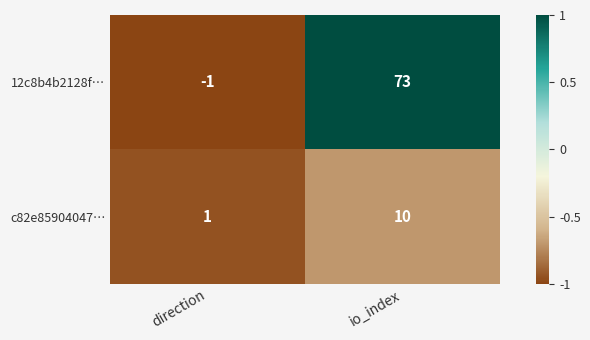

Which category has the highest value in the c82e85904047… series?

io_index